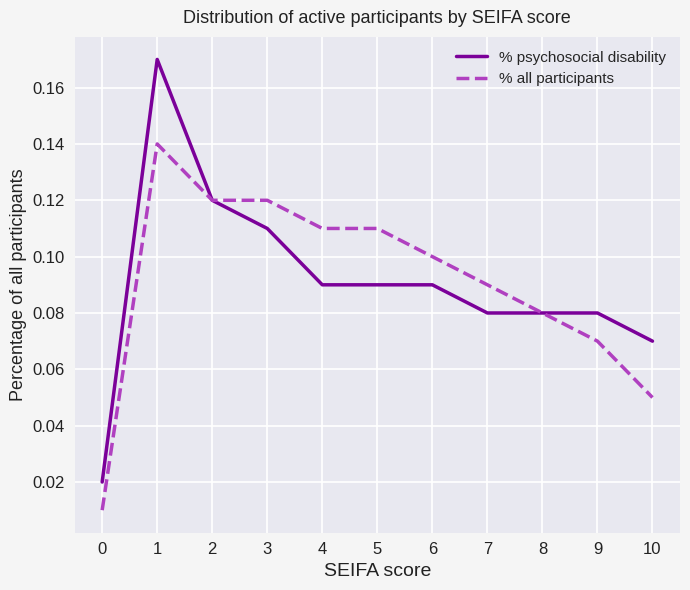

Is the value of % psychosocial disability at 1 greater than the value of % all participants at 6?

Yes